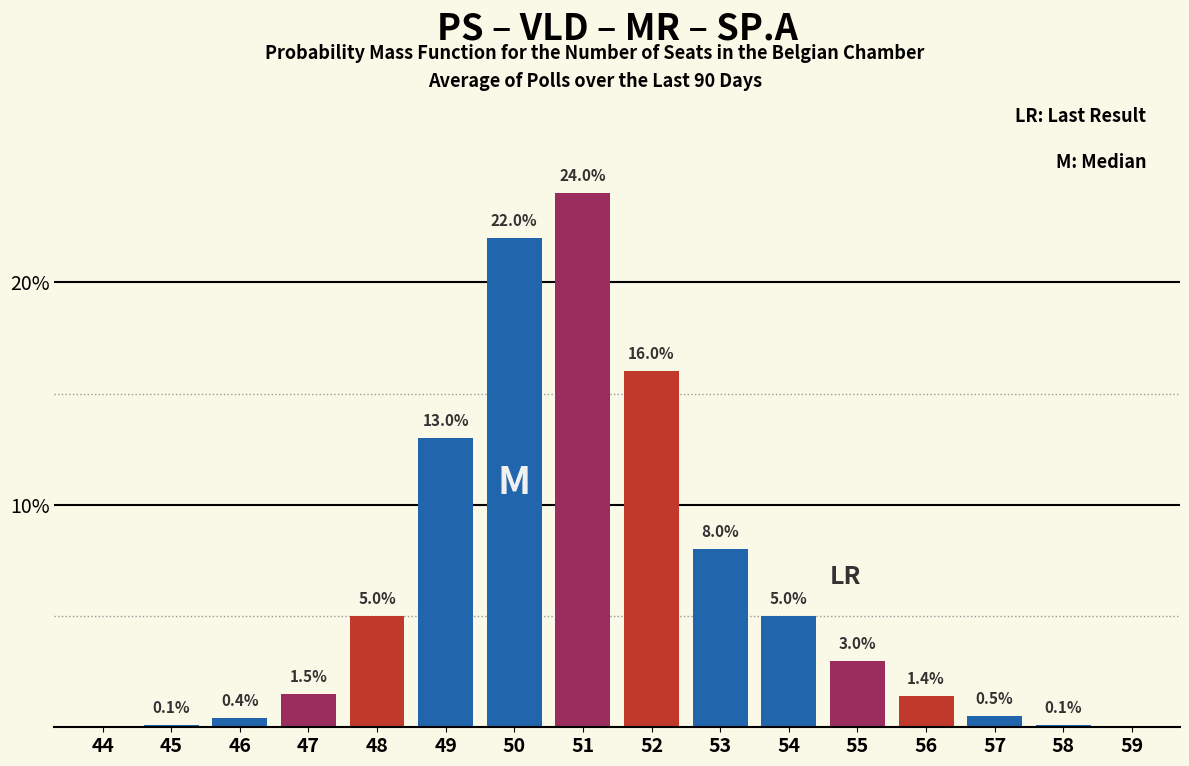

Reading right to left, extract all data points from this chart.

59=0.0	58=0.1	57=0.5	56=1.4	55=3.0	54=5.0	53=8.0	52=16.0	51=24.0	50=22.0	49=13.0	48=5.0	47=1.5	46=0.4	45=0.1	44=0.0